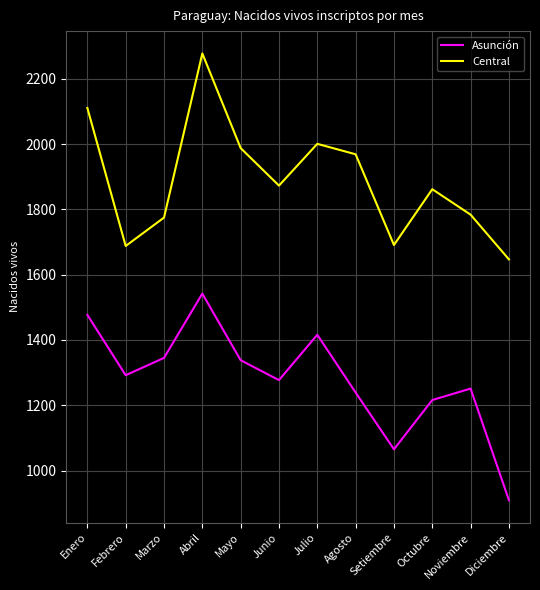

Which label corresponds to the smallest value in the chart?

Diciembre